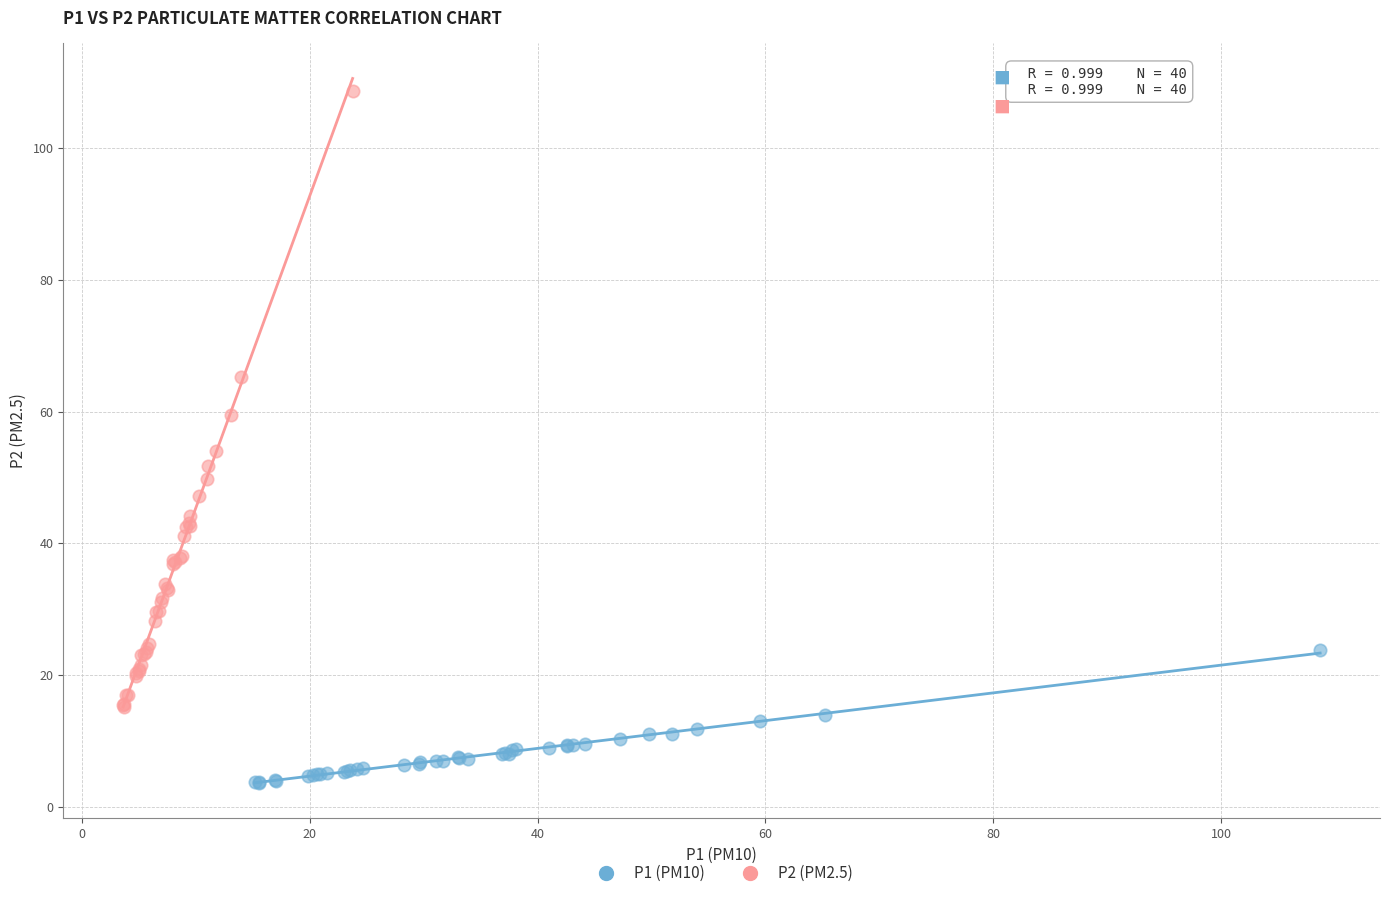

Which series has the largest Y range (max minus min)?

P2 (PM2.5)